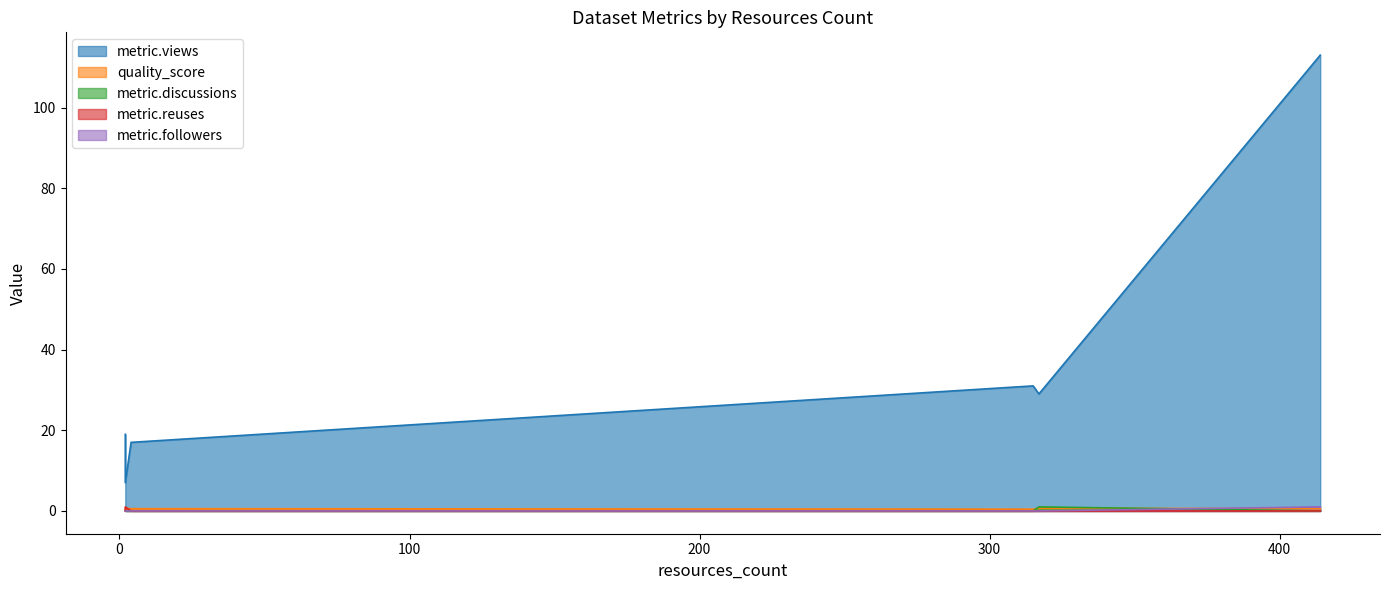

True or false: metric.reuses and metric.views intersect in this chart.

False